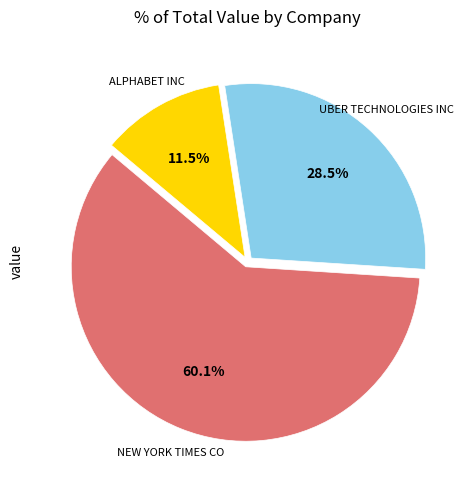

Is there a majority slice in this chart?

Yes